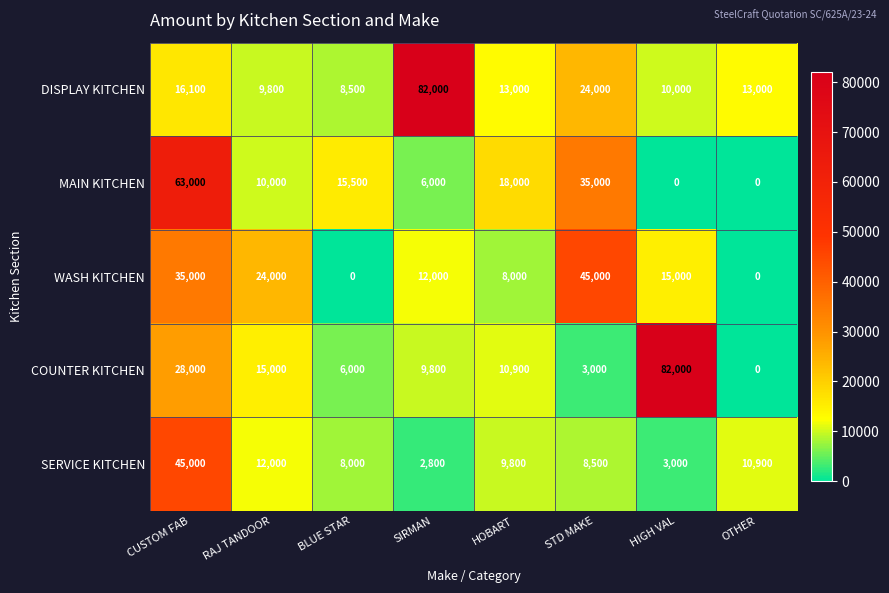

What is the greatest value displayed?

82000